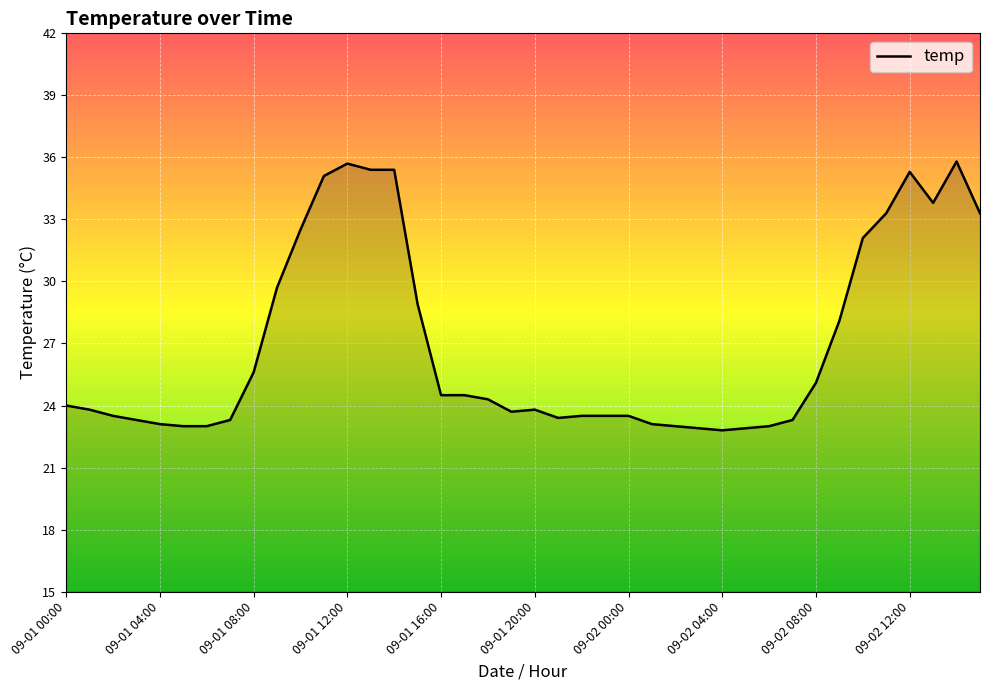

What is the smallest value displayed?

22.8